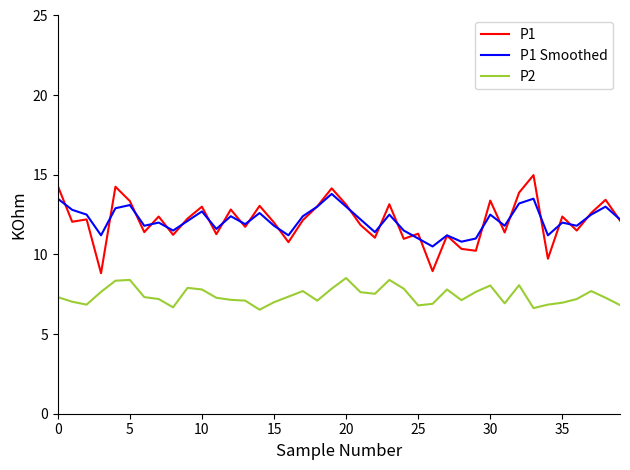

Rank the series by their maximum value, from lowest to highest.

P2, P1 Smoothed, P1